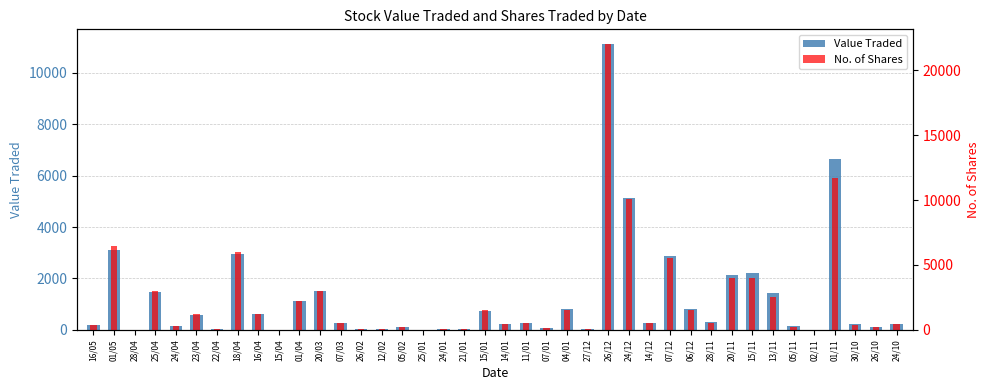

What are all the series names shown in the legend?

Value Traded, No. of Shares